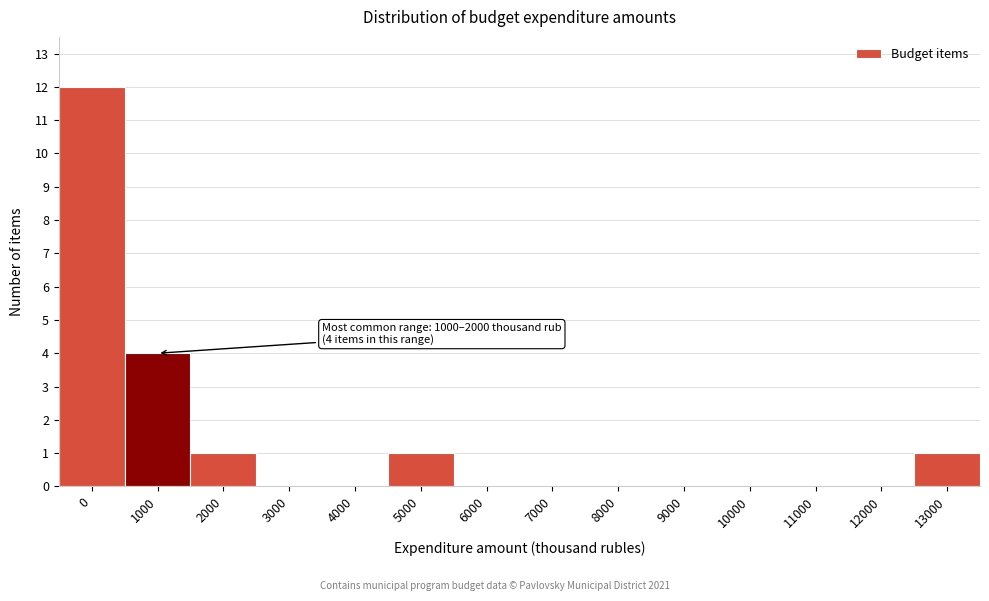

Reading left to right, list all the values displayed in this chart.

0=12	1000=4	2000=1	3000=0	4000=0	5000=1	6000=0	7000=0	8000=0	9000=0	10000=0	11000=0	12000=0	13000=1